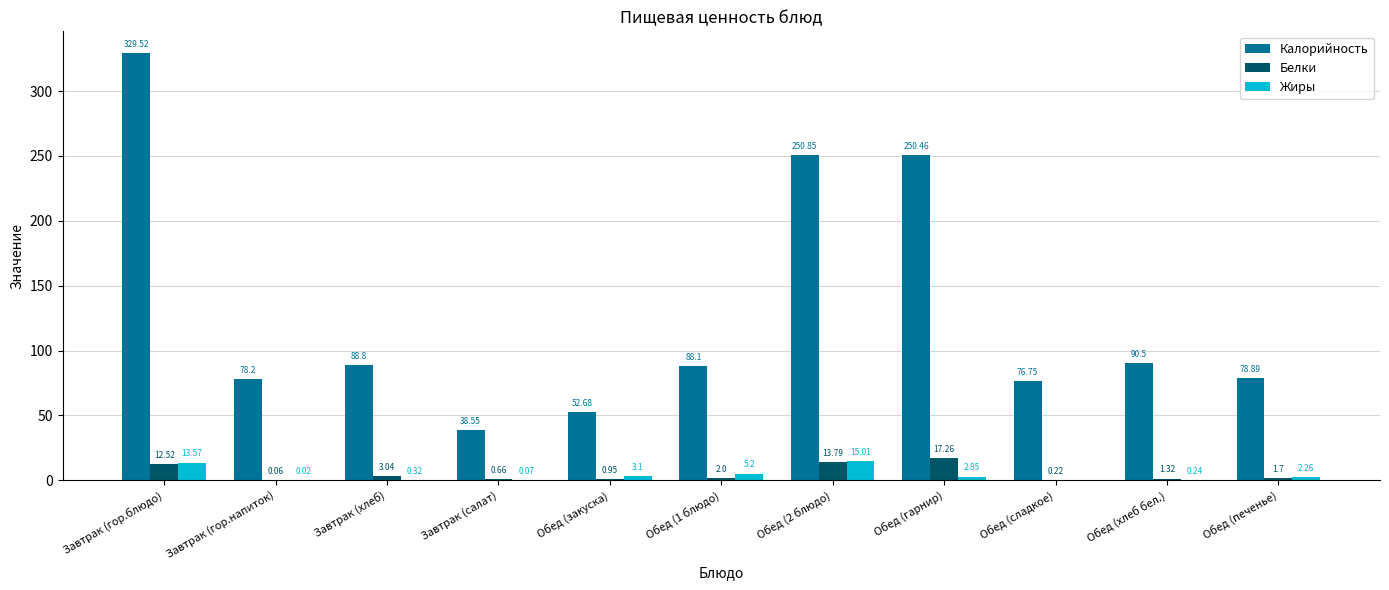

Are the bars horizontal?

No